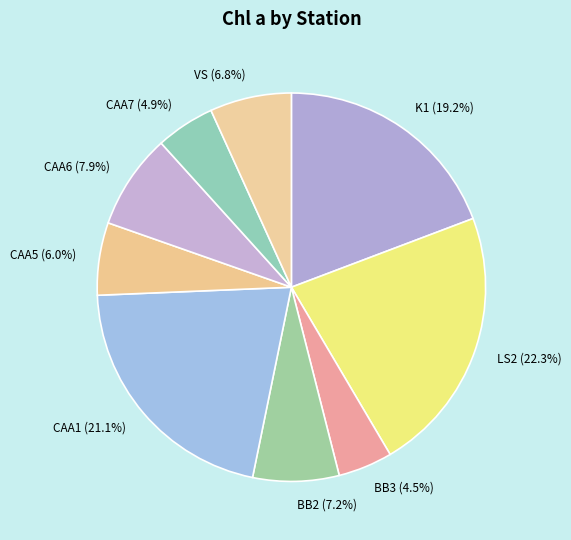

How many slices are in this pie chart?

9